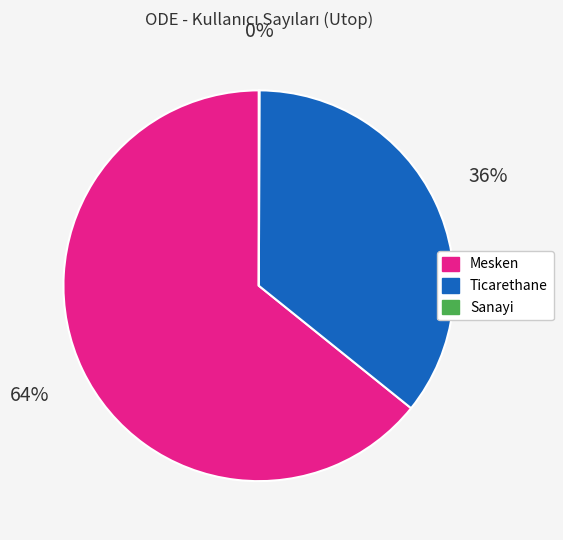

Is it true that Mesken is 64% of the pie?

True